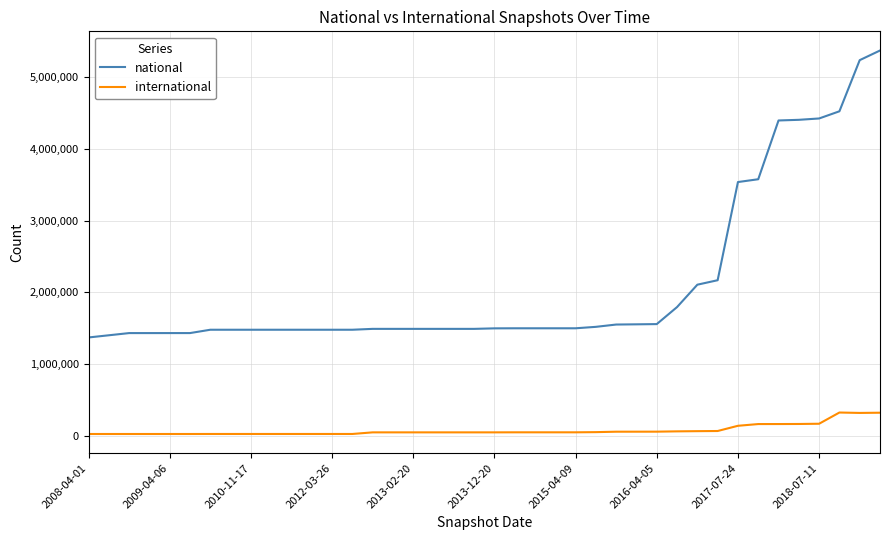

True or false: international and national intersect in this chart.

False